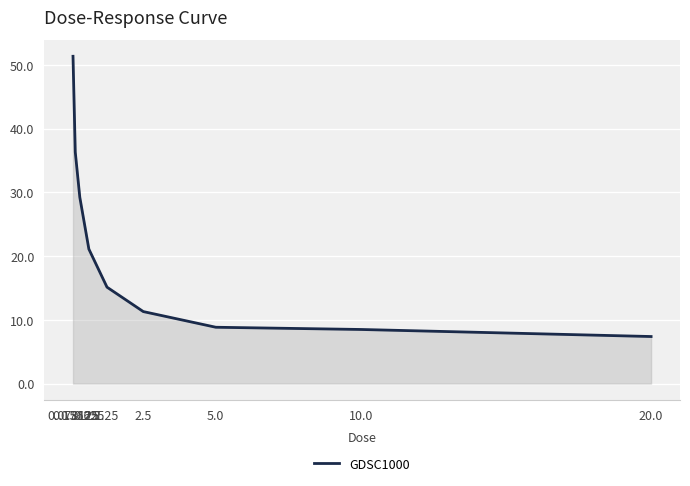

What is the maximum value shown in the chart?

51.3